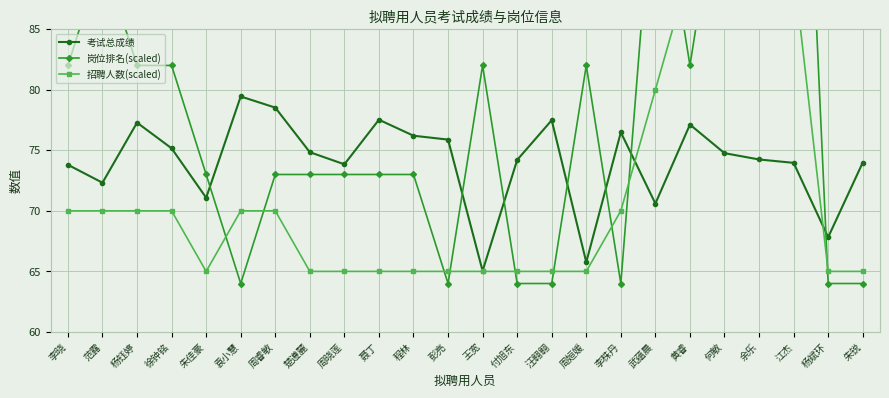

Where is 考试总成绩 nearest to the value 72?

范露